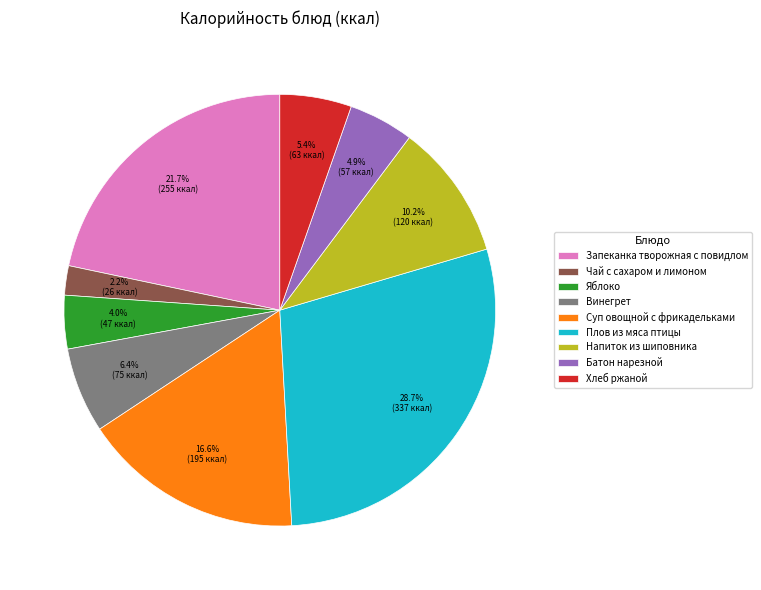

What is the largest slice in the pie chart?

Плов из мяса птицы